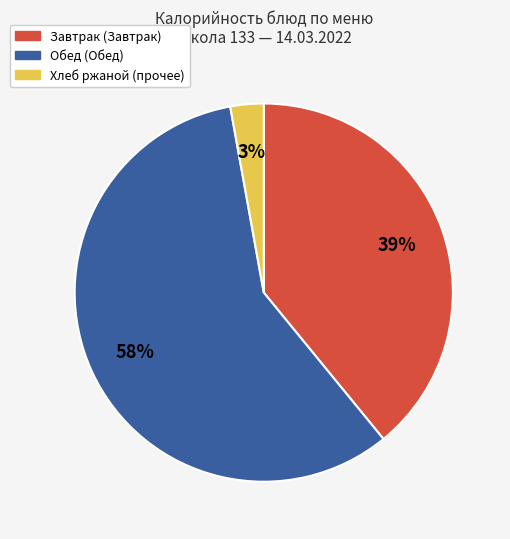

Count the number of slices in the pie.

3